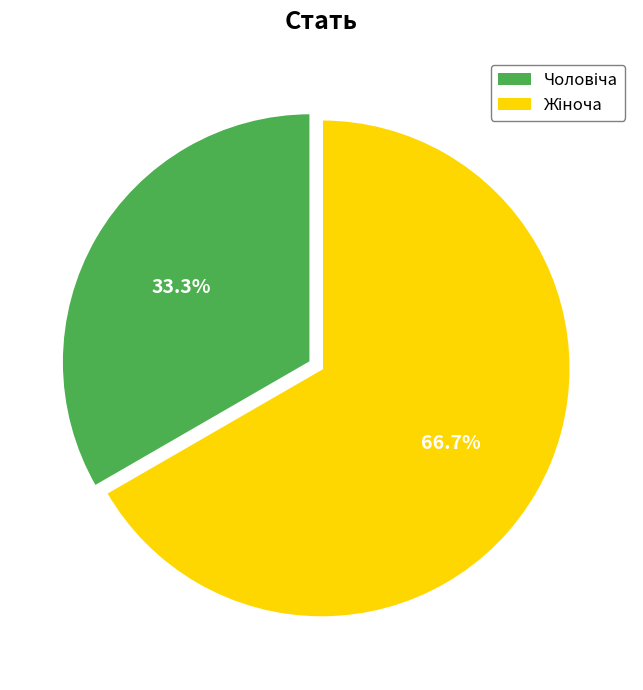

Is there a majority slice in this chart?

Yes